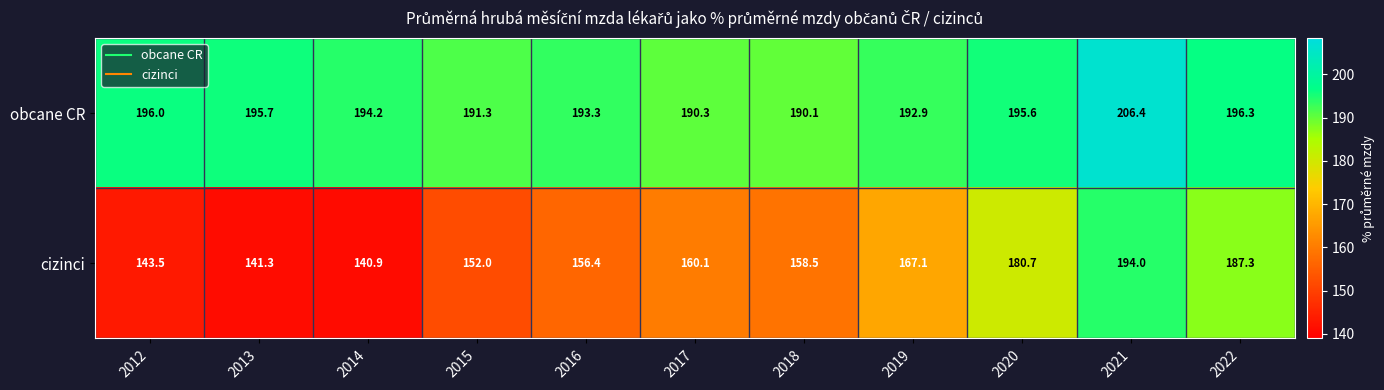

Reading left to right, list all the values displayed in this chart.

obcane CR: 2012=196.0	2013=195.7	2014=194.2	2015=191.3	2016=193.3	2017=190.3	2018=190.1	2019=192.9	2020=195.6	2021=206.4	2022=196.3
cizinci: 2012=143.5	2013=141.3	2014=140.9	2015=152.0	2016=156.4	2017=160.1	2018=158.5	2019=167.1	2020=180.7	2021=194.0	2022=187.3